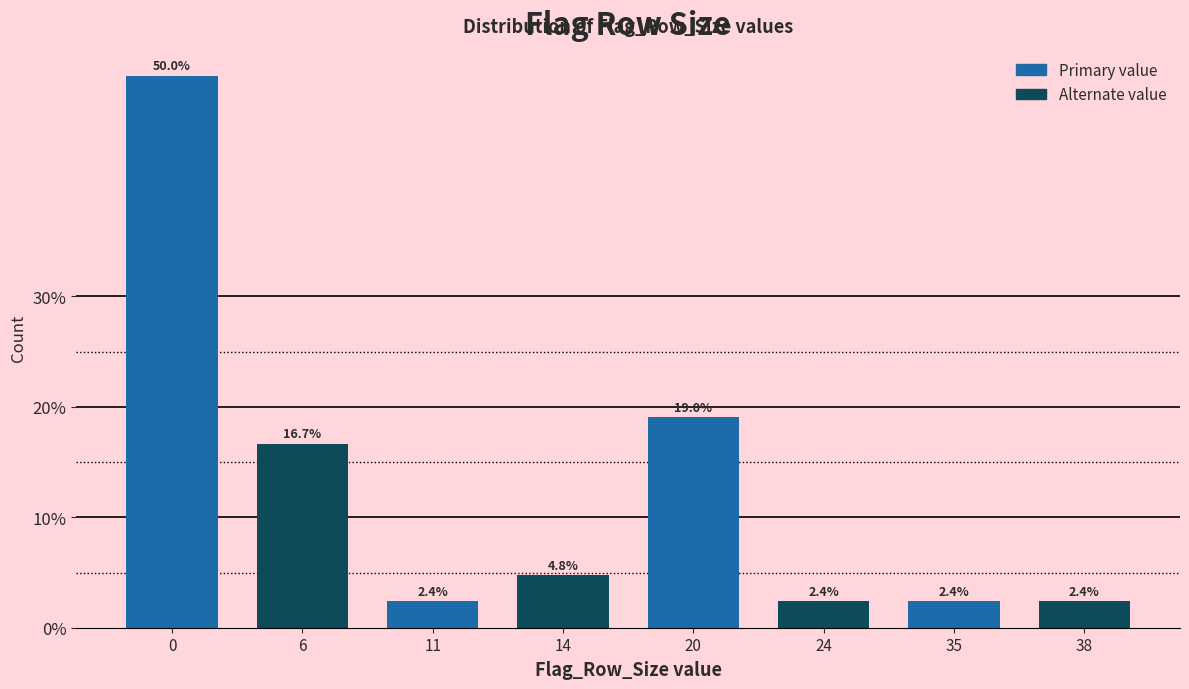

Reading right to left, what are all the values shown in this chart?

38=2.4	35=2.4	24=2.4	20=19.0	14=4.8	11=2.4	6=16.7	0=50.0